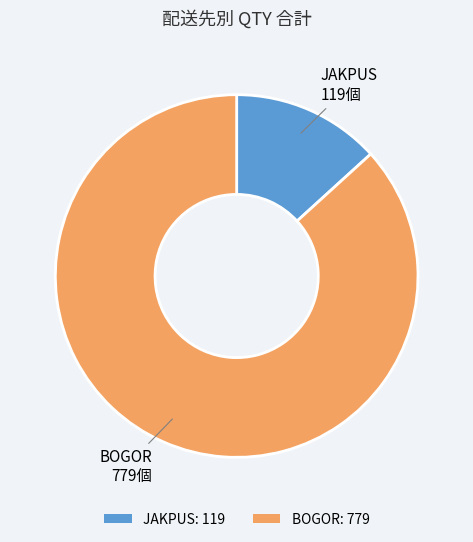

Does BOGOR: 779 represent more than half of the total?

Yes